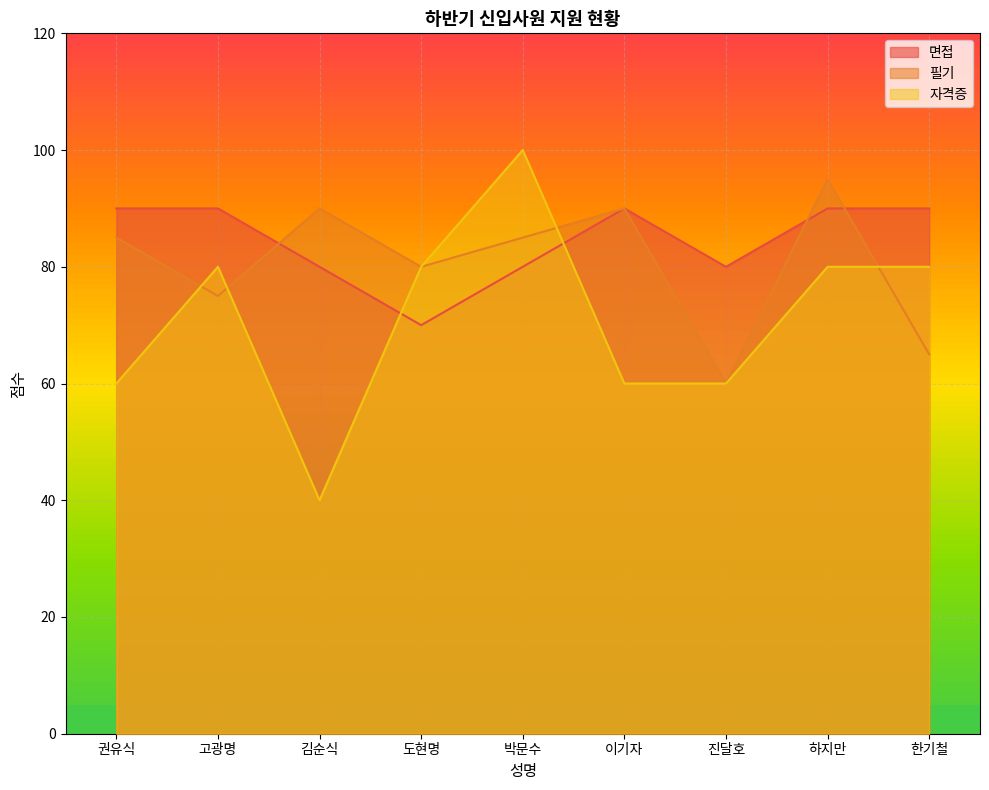

List the series in order of their peak value, lowest first.

면접, 필기, 자격증